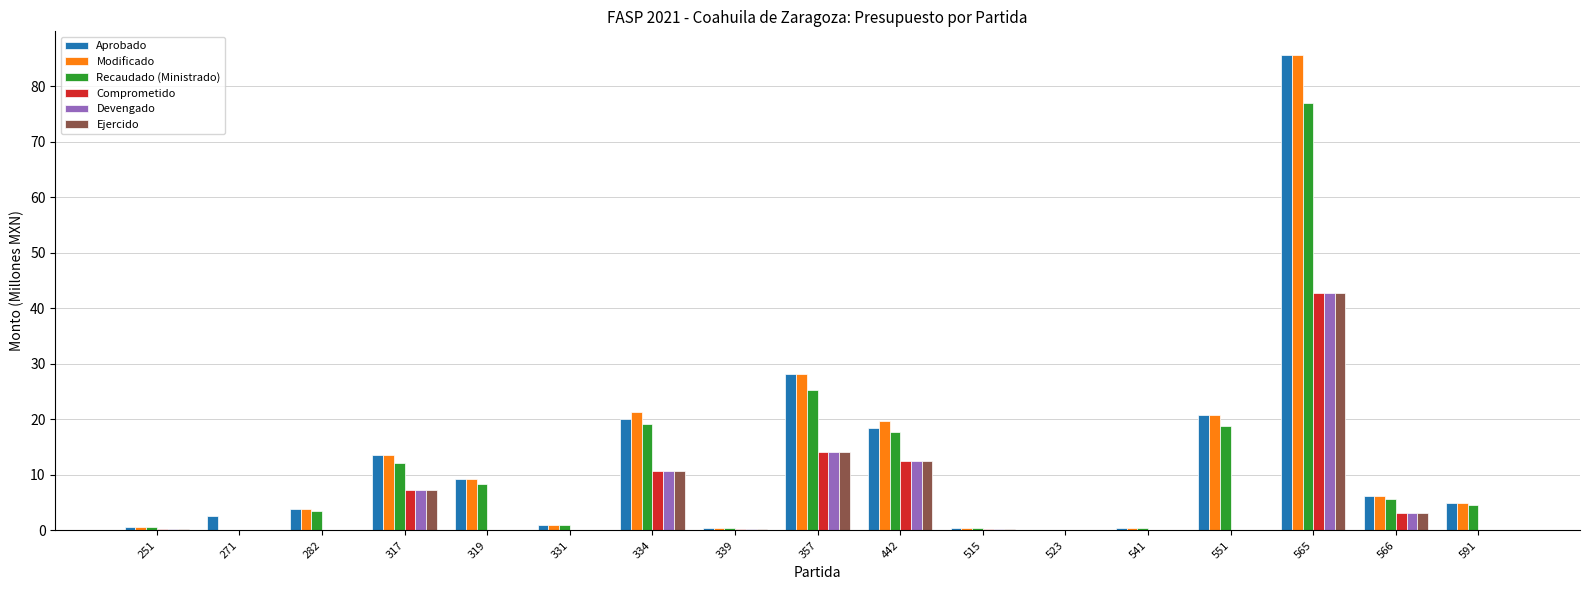

The Modificado series shows 31.2 at 565. True or false?

False